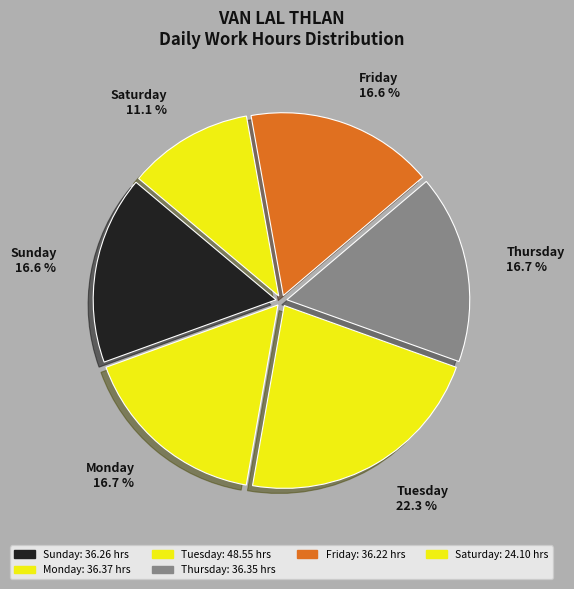

Count the number of slices in the pie.

6